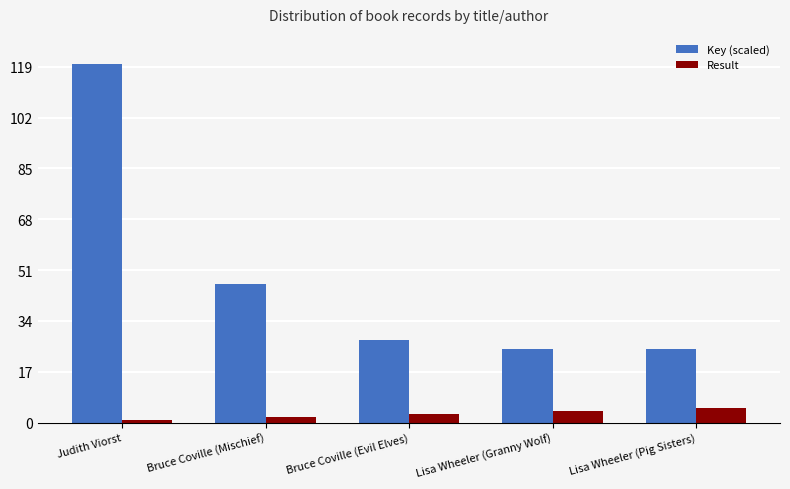

What are all the series names shown in the legend?

Key (scaled), Result